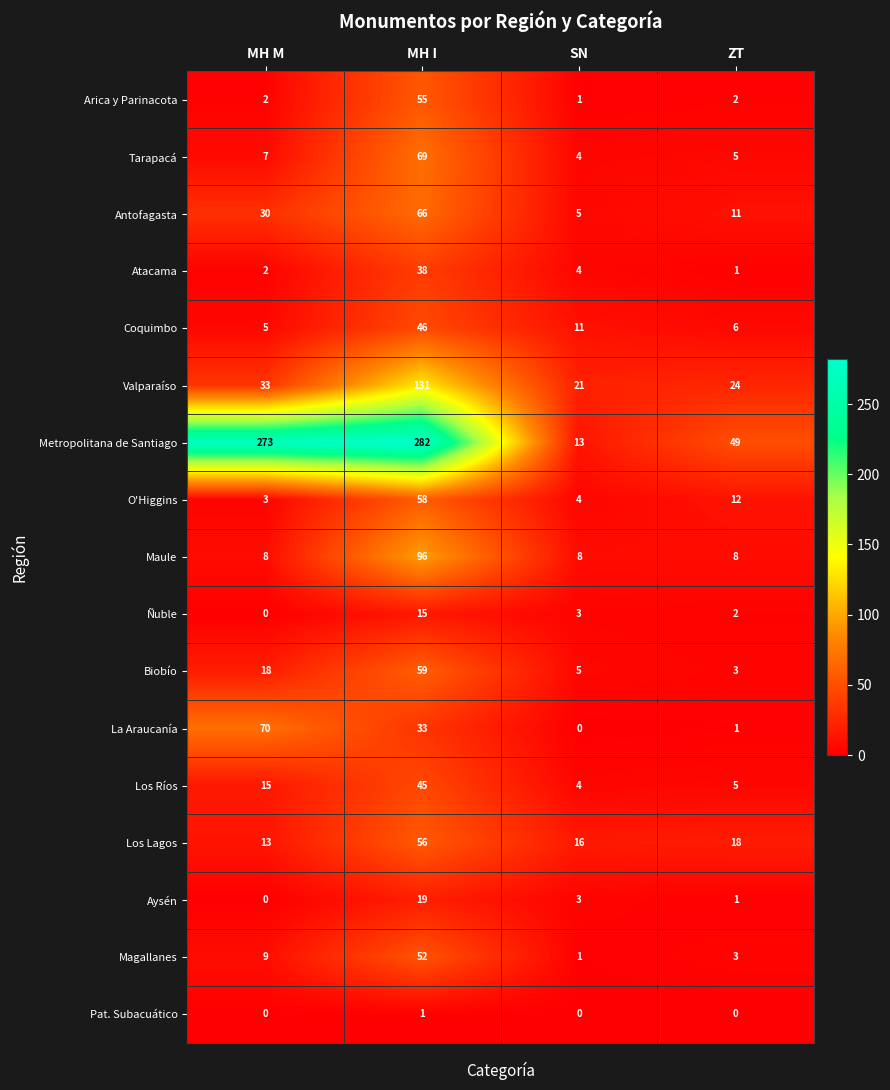

Which series has the largest total across all categories?

Metropolitana de Santiago